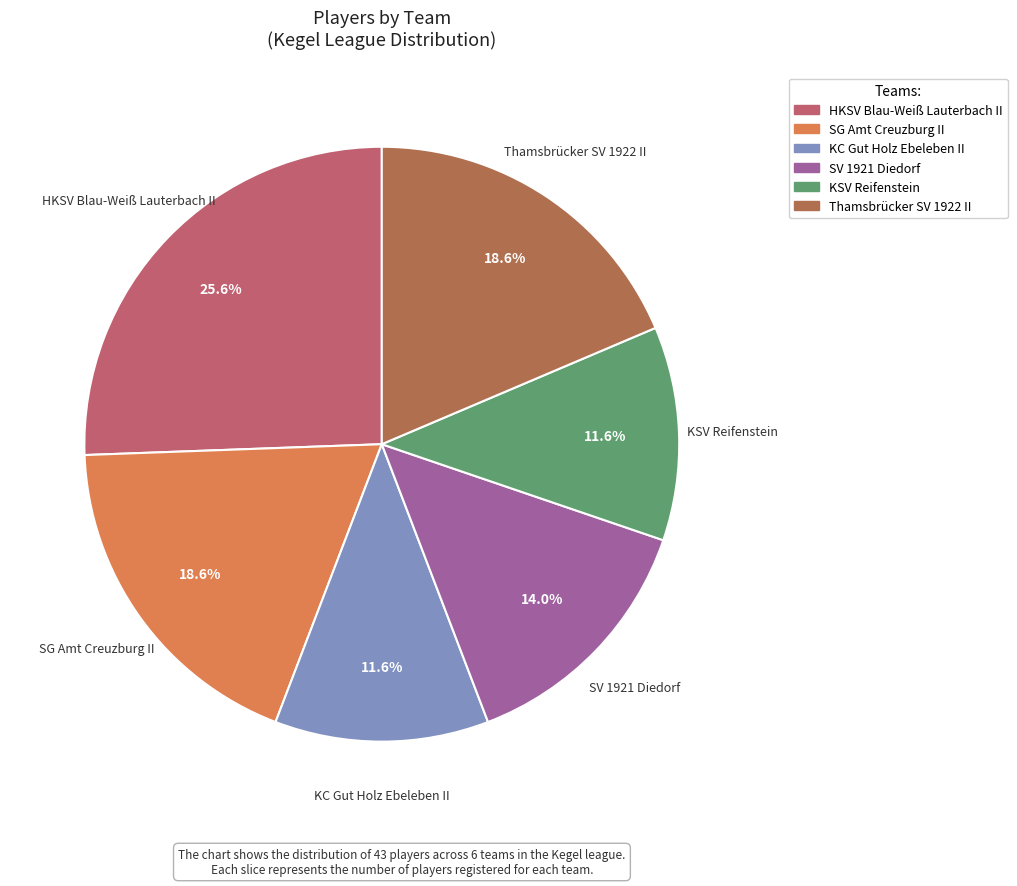

Is the sum of HKSV Blau-Weiß Lauterbach II and Thamsbrücker SV 1922 II greater than half?

No